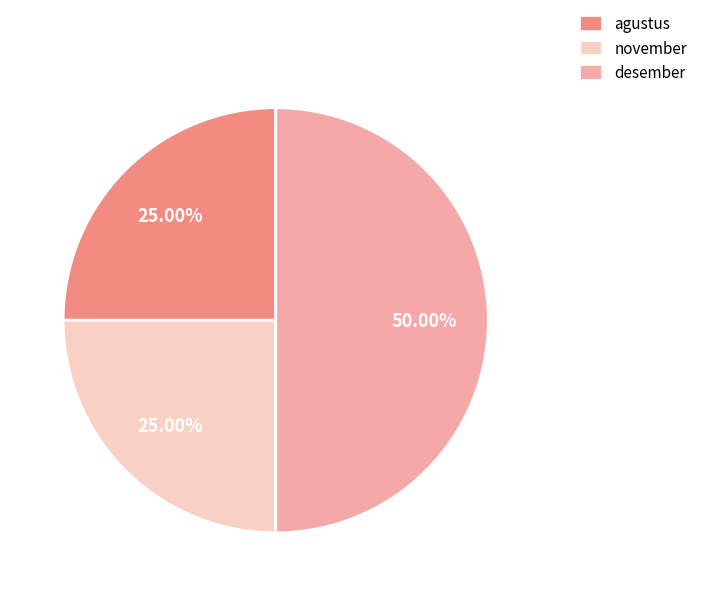

Do desember and november together represent more than half of the pie?

Yes